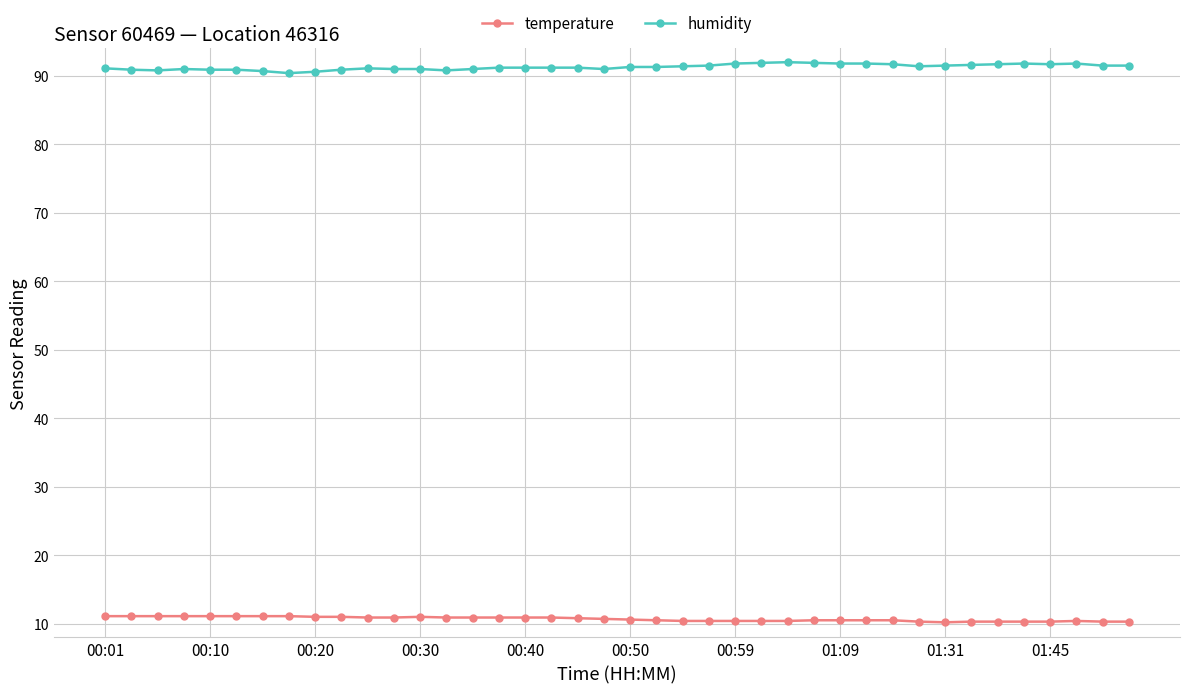

True or false: humidity and temperature intersect in this chart.

False